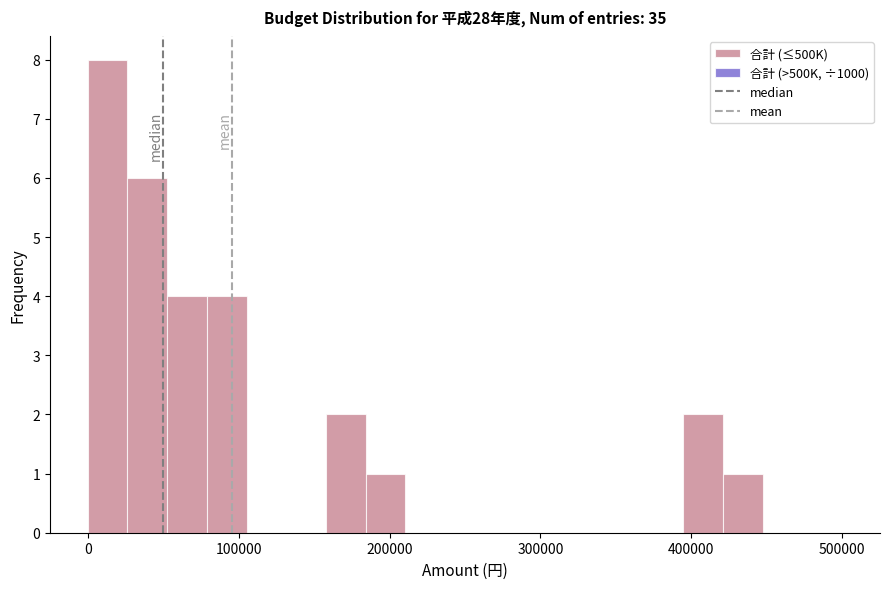

Read against the x-axis, roughly where is the centre of the tallest bar?

10000